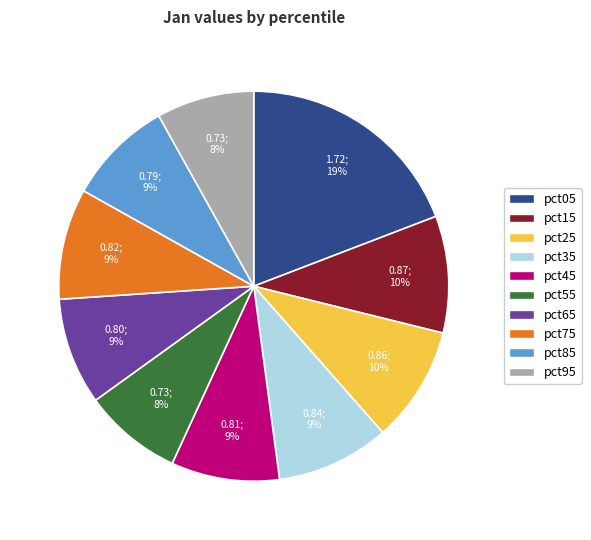

To the nearest percent, what percentage of the pie is pct85?

9%